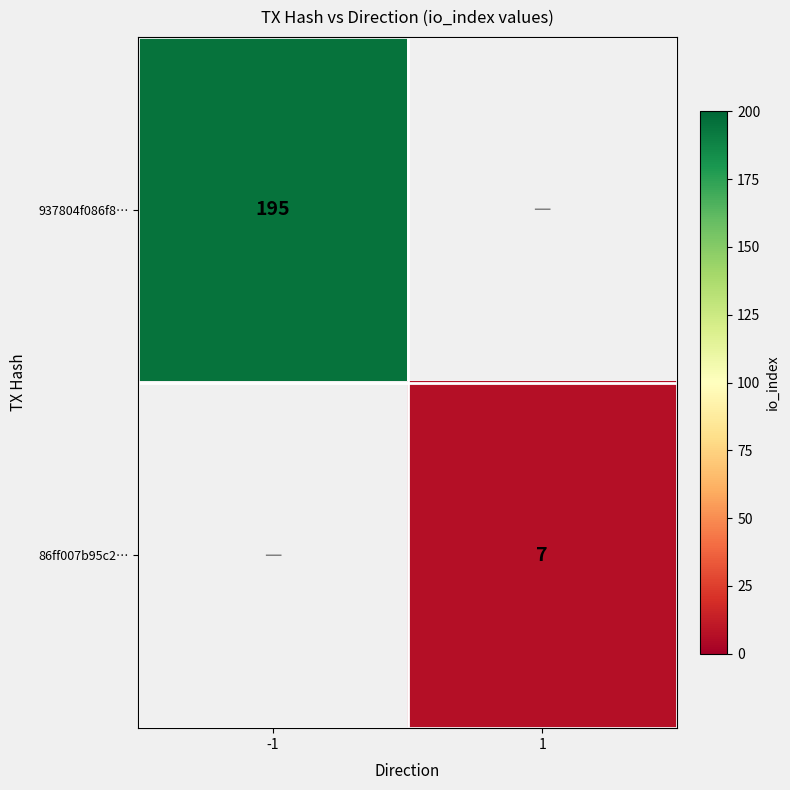

The value of 937804f086f8… at -1 is 195. True or false?

True